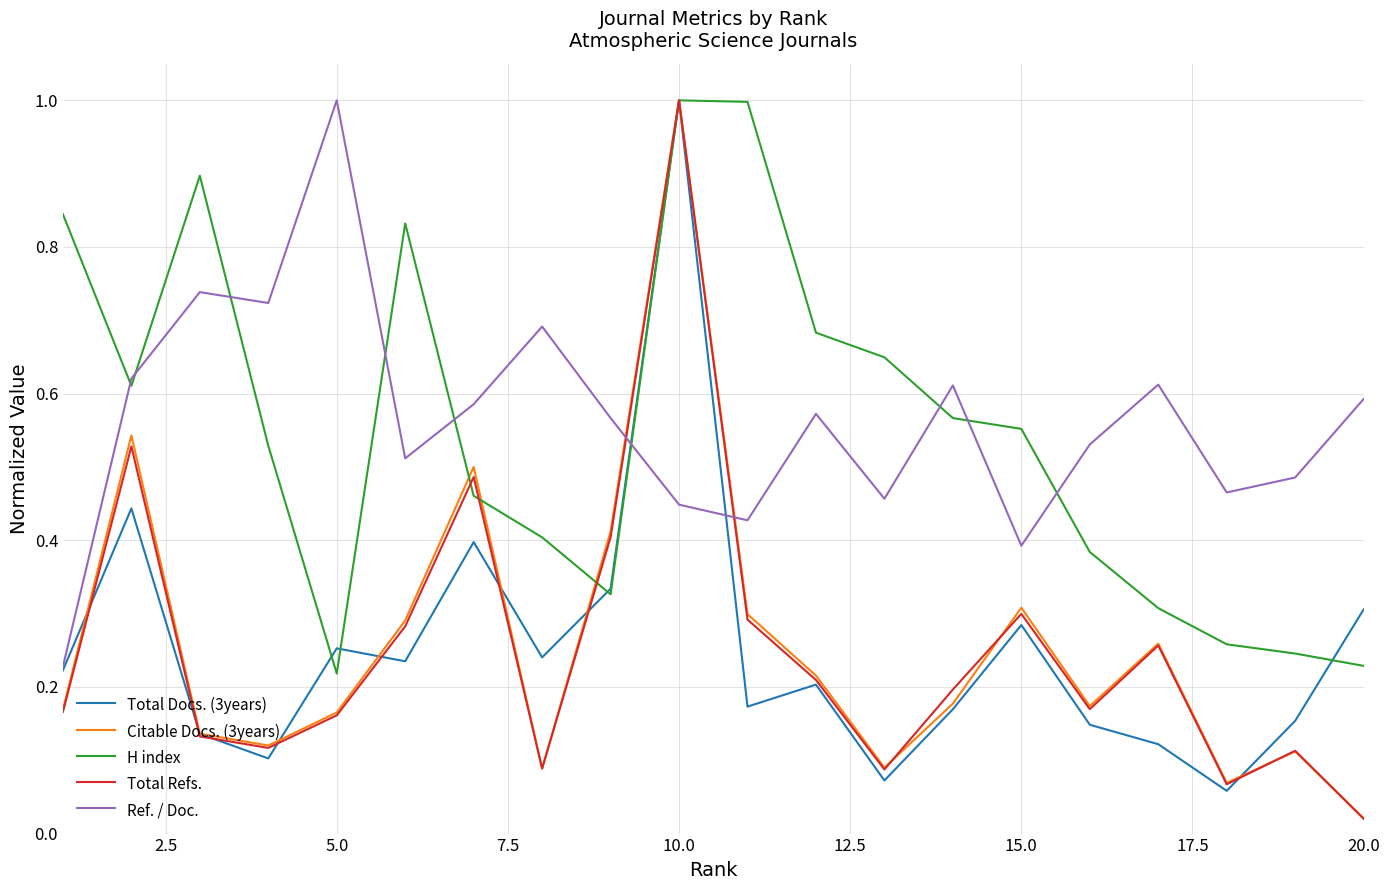

What is the greatest value displayed?

1.0